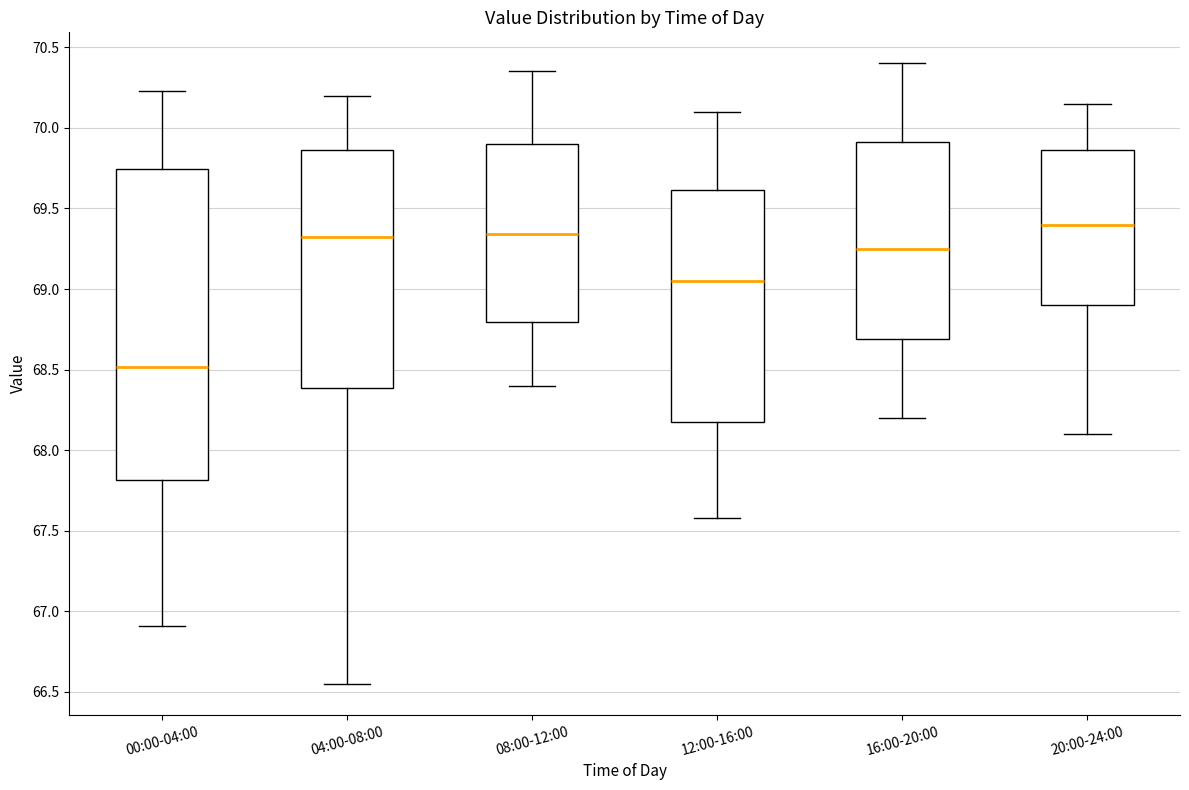

Reading left to right, transcribe this box plot: for each box, give where its median line is, the range the box spans, and where its two whiskers end, as read against the y-axis. The values are not printed on the chart, so give them approximately, as read against the axis.

00:00-04:00: median 68.50, box 67.80 to 69.75, whiskers 66.90 to 70.25
04:00-08:00: median 69.35, box 68.40 to 69.85, whiskers 66.55 to 70.20
08:00-12:00: median 69.35, box 68.80 to 69.90, whiskers 68.40 to 70.35
12:00-16:00: median 69.05, box 68.15 to 69.60, whiskers 67.60 to 70.10
16:00-20:00: median 69.25, box 68.70 to 69.90, whiskers 68.20 to 70.40
20:00-24:00: median 69.40, box 68.90 to 69.85, whiskers 68.10 to 70.15